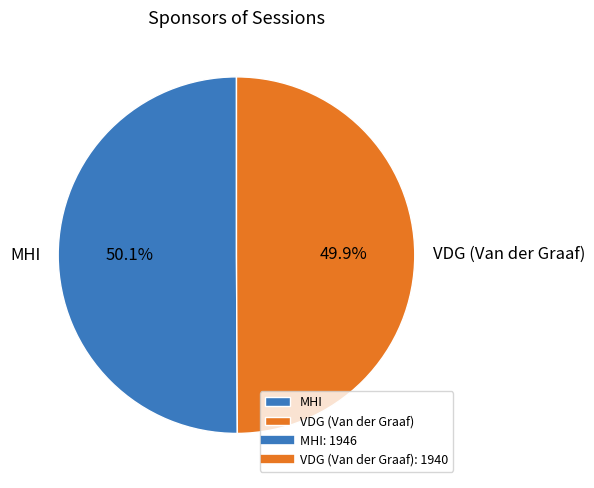

What is the ratio of the value at VDG (Van der Graaf) to the value at MHI?

1.0